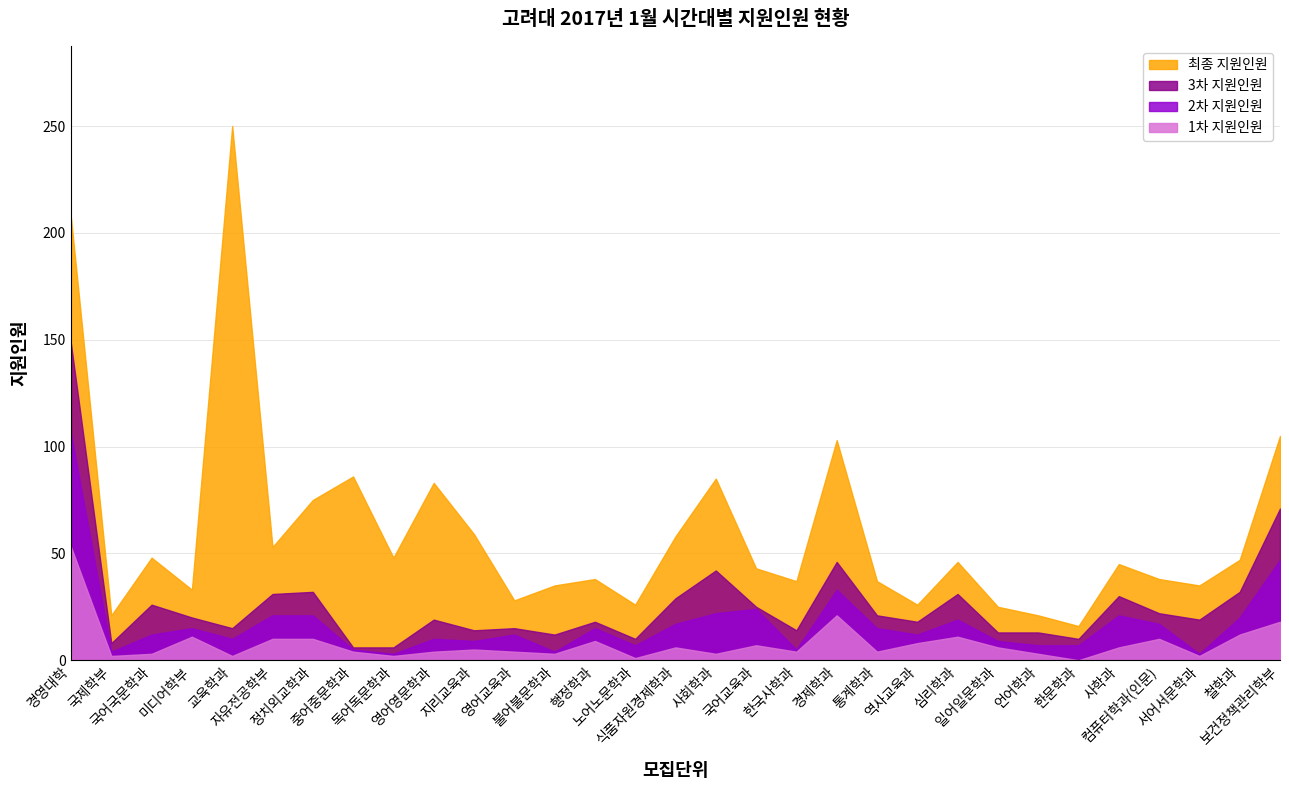

Rank the series at 자유전공학부 from highest to lowest value.

최종 지원인원, 3차 지원인원, 2차 지원인원, 1차 지원인원